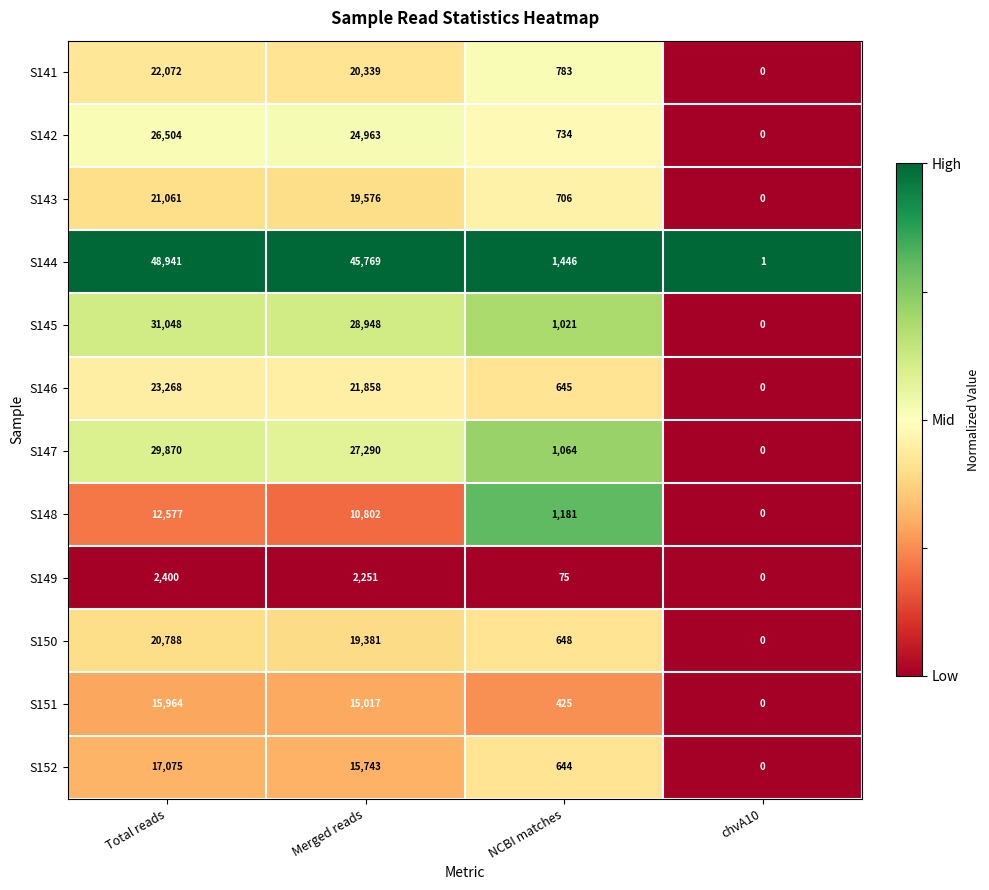

Where does the S143 series first go above 19576?

Total reads